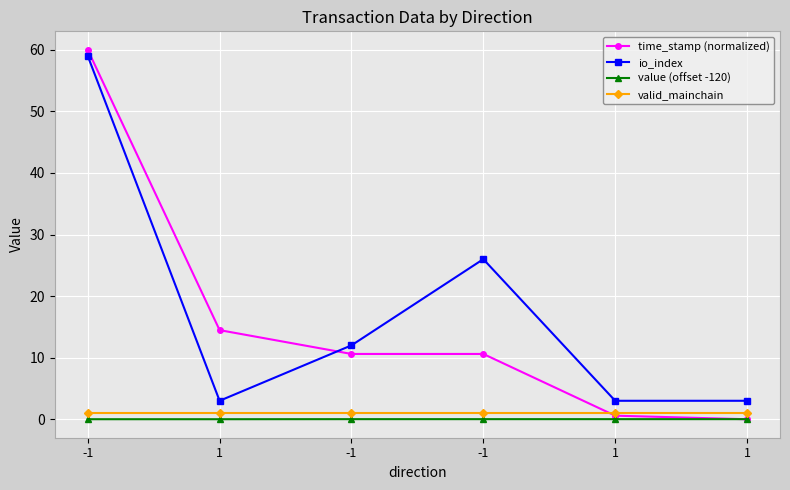

What is the sum of all valid_mainchain values?

6.0